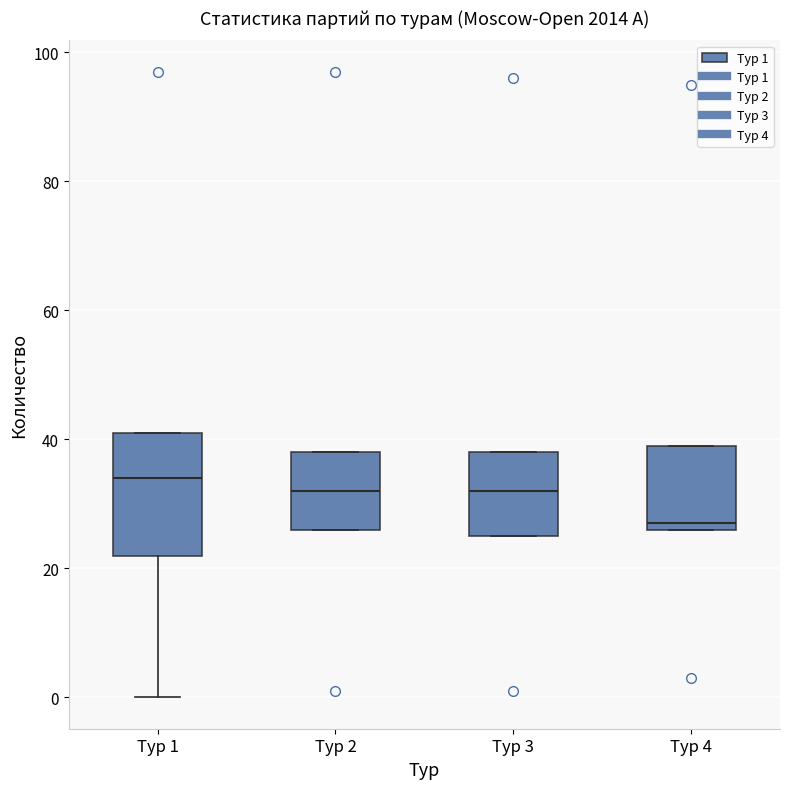

Where is the lower edge of the box for Тур 2 on the y-axis? The values are not printed on the chart, so give them approximately, as read against the axis.

26